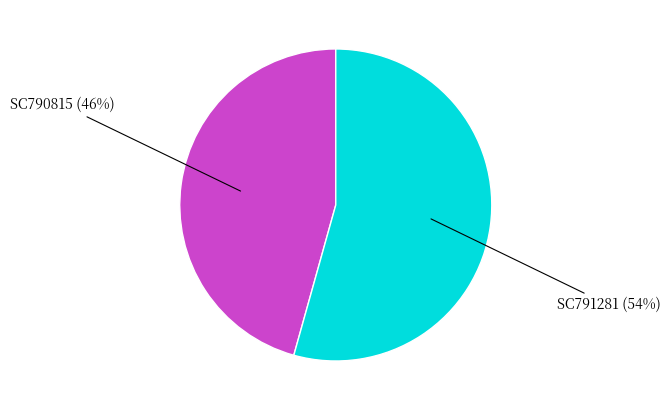

To the nearest percent, what is the average slice percentage?

50%